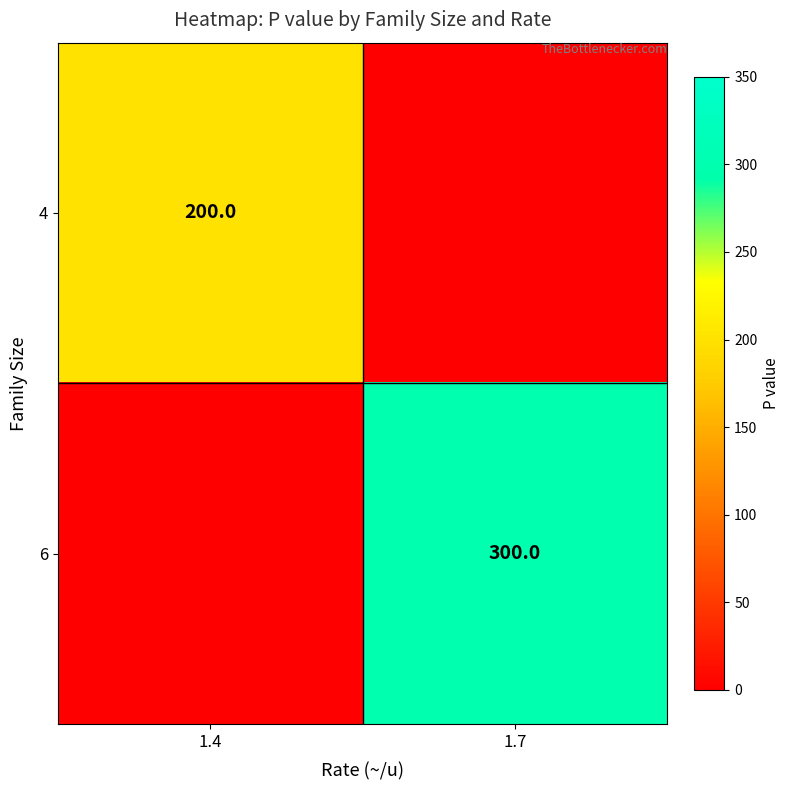

At which category is the sum across all series the highest?

1.7